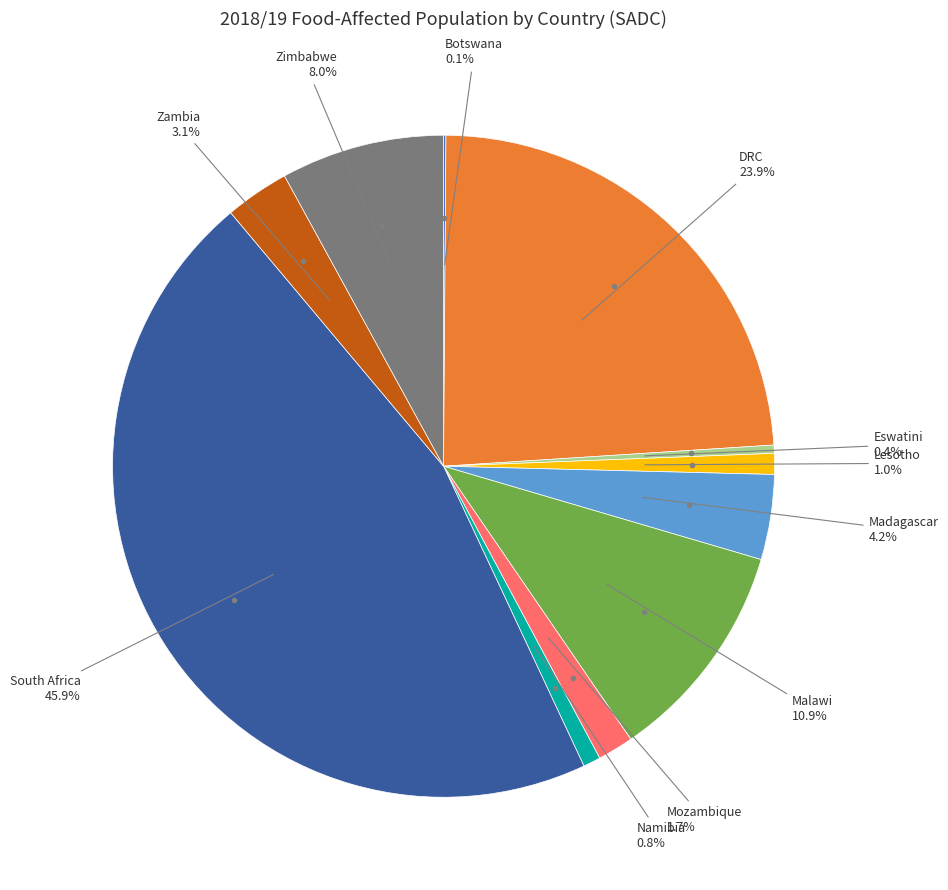

Is there any slice that represents more than half of the pie?

No